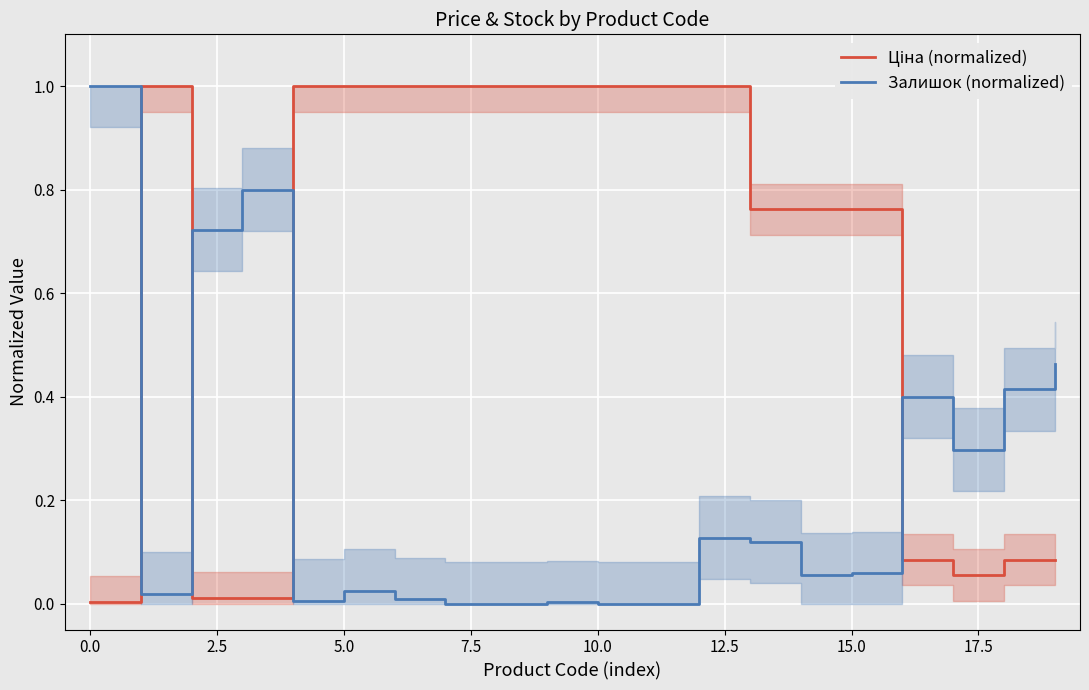

Count the number of categories in the chart.

20